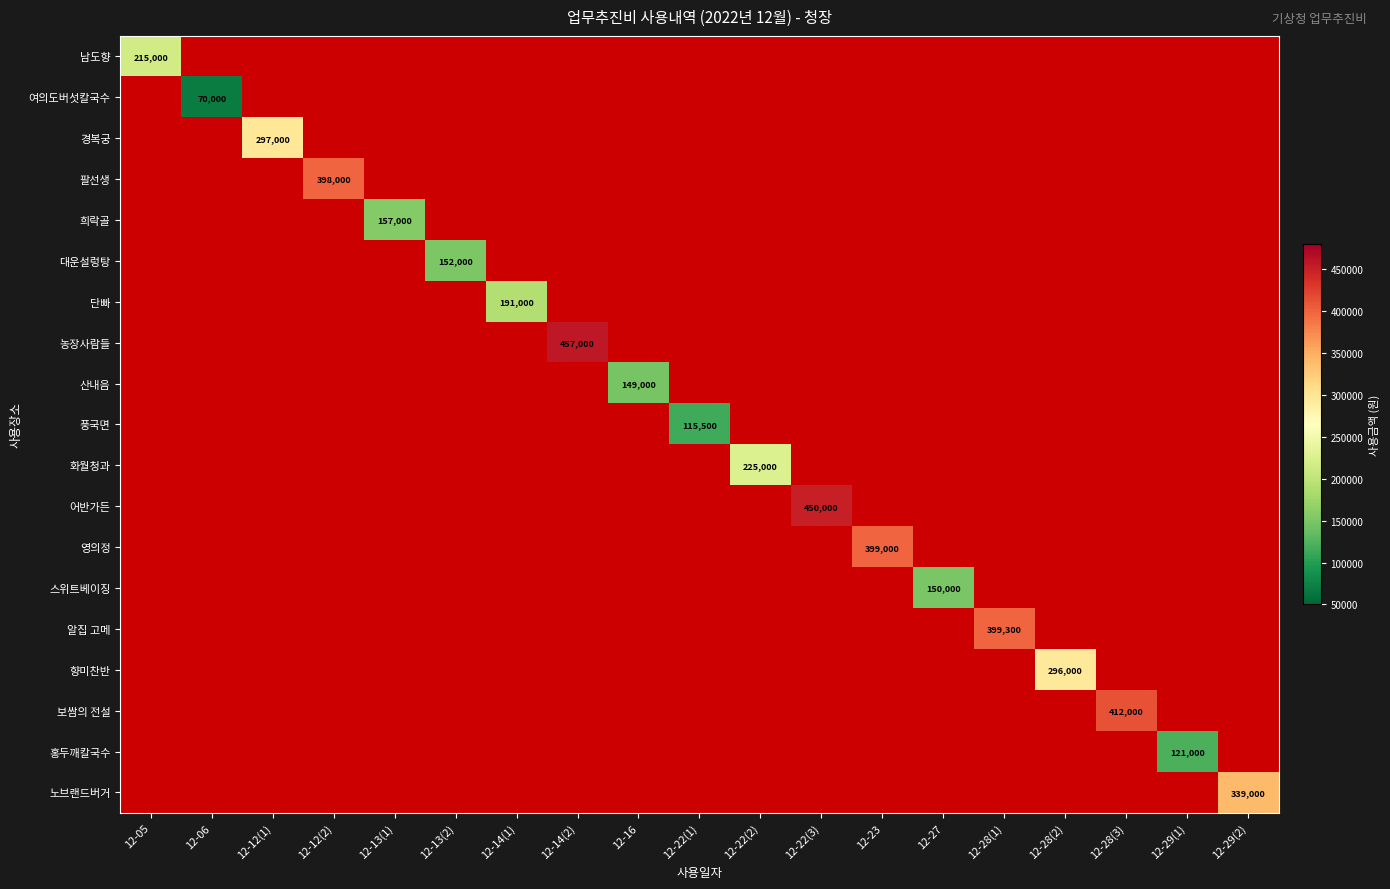

Which label corresponds to the largest value in the chart?

12-14(2)